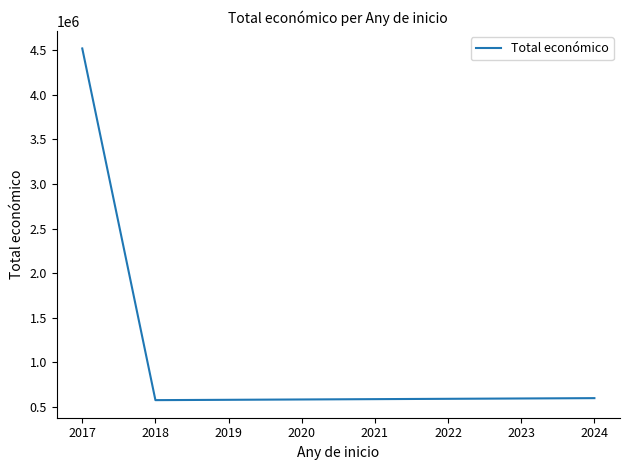

The value at 2018 is 156575. True or false?

False